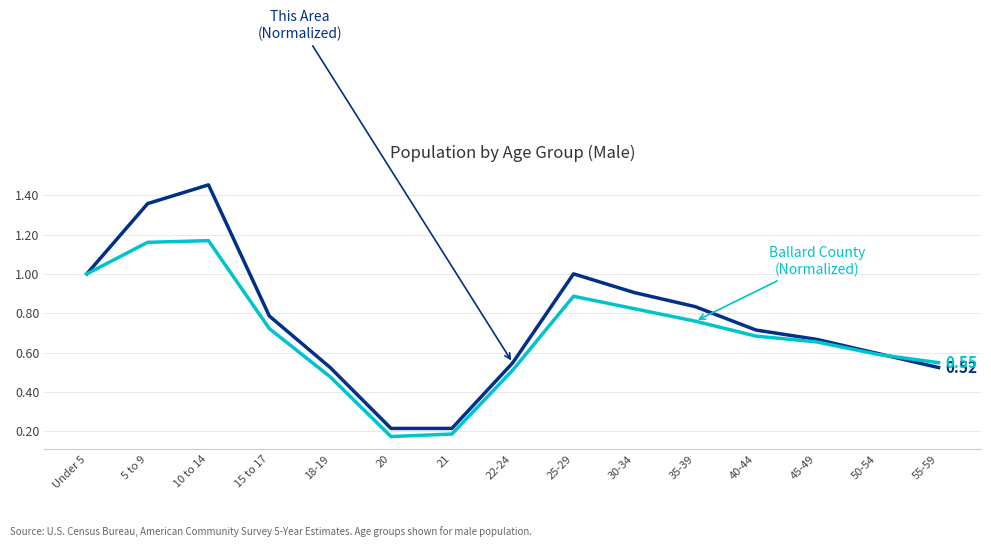

What is the total value across all series at 35-39?

1.6